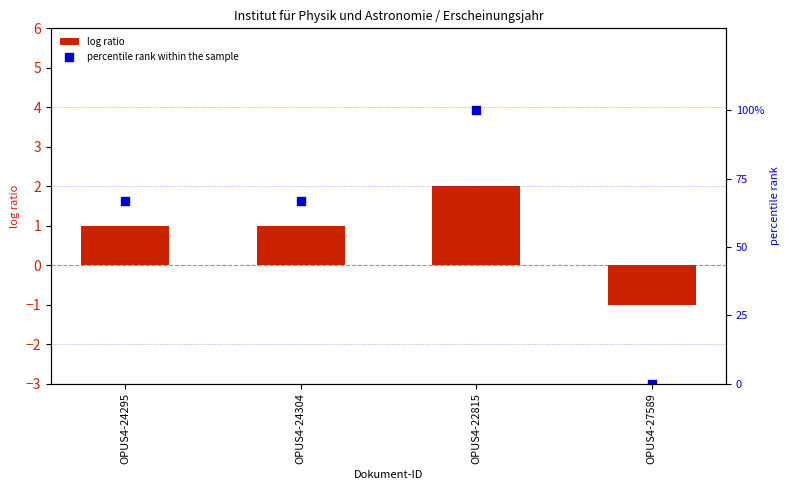

At how many categories does at least one series exceed 91?

1